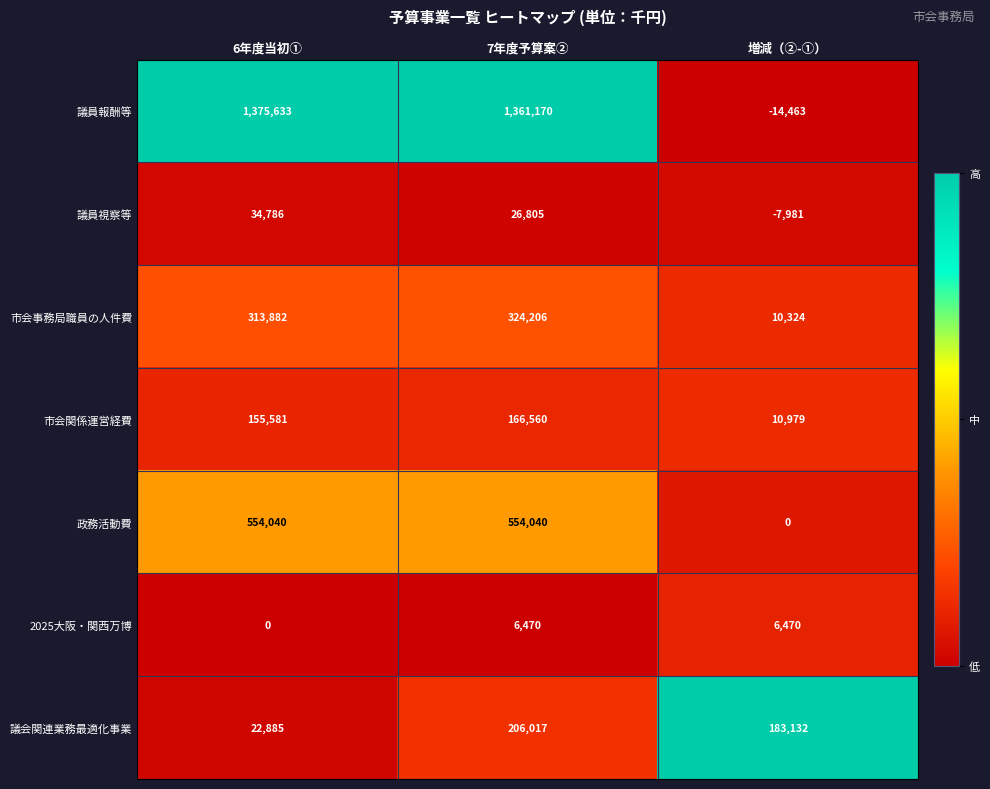

How many 議員視察等 values are between -7981 and 34786?

3